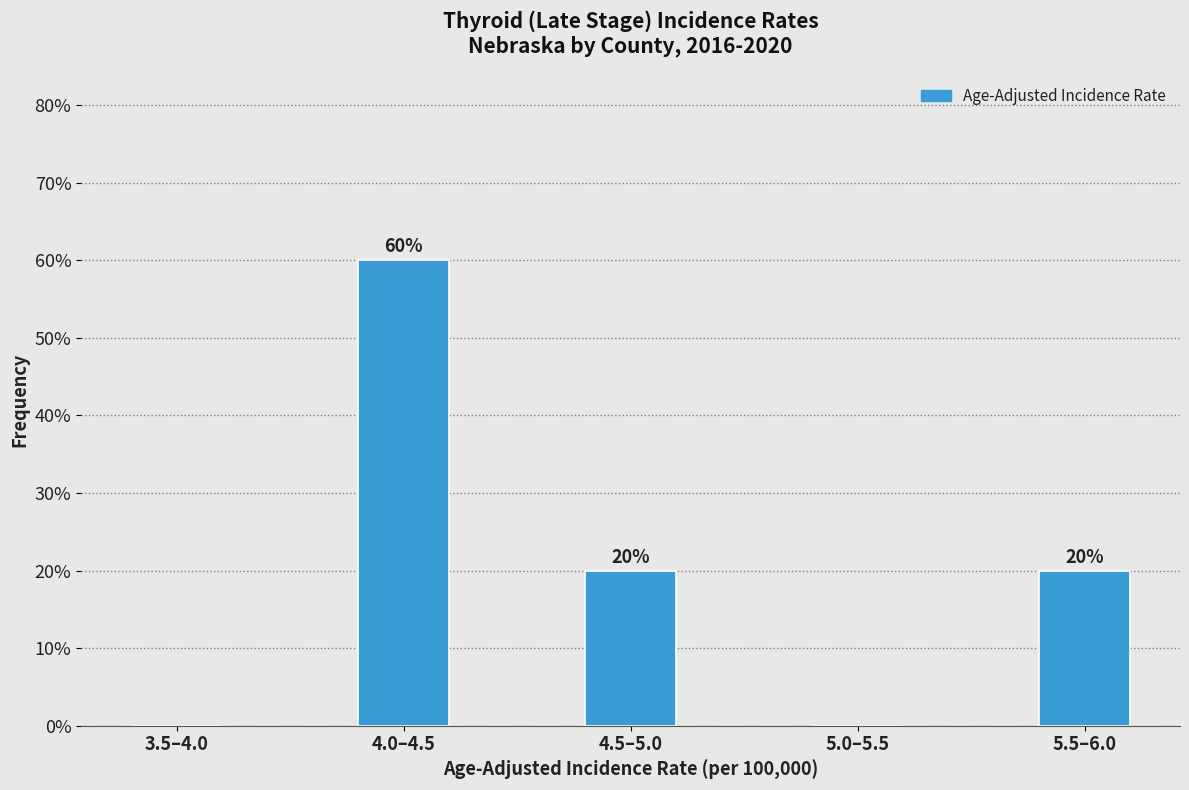

Reading right to left, transcribe all the data shown in this chart.

5.5–6.0=20	5.0–5.5=0	4.5–5.0=20	4.0–4.5=60	3.5–4.0=0